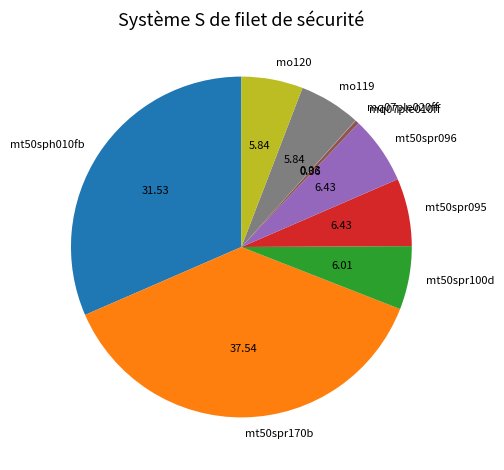

Between mt50spr095 and mq07ple010ff, which is larger?

mt50spr095